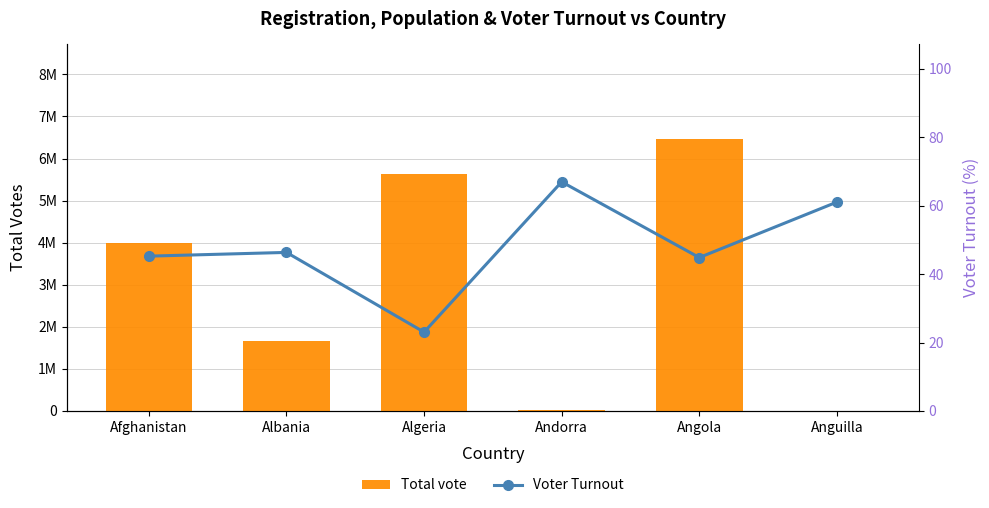

At Albania, list the series in order from smallest to largest.

Voter Turnout, Total vote